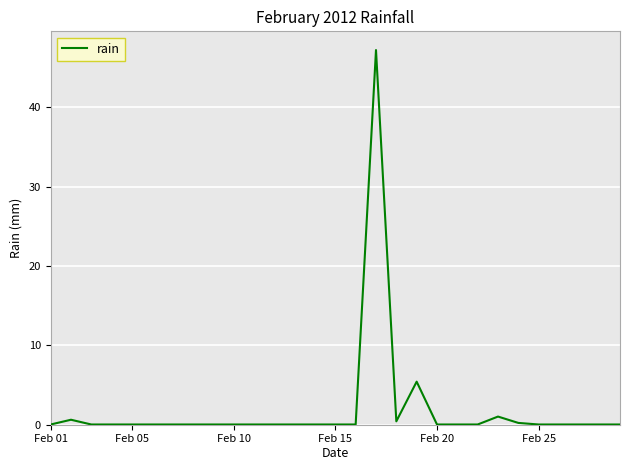

What is the difference between the maximum and minimum values?

47.2